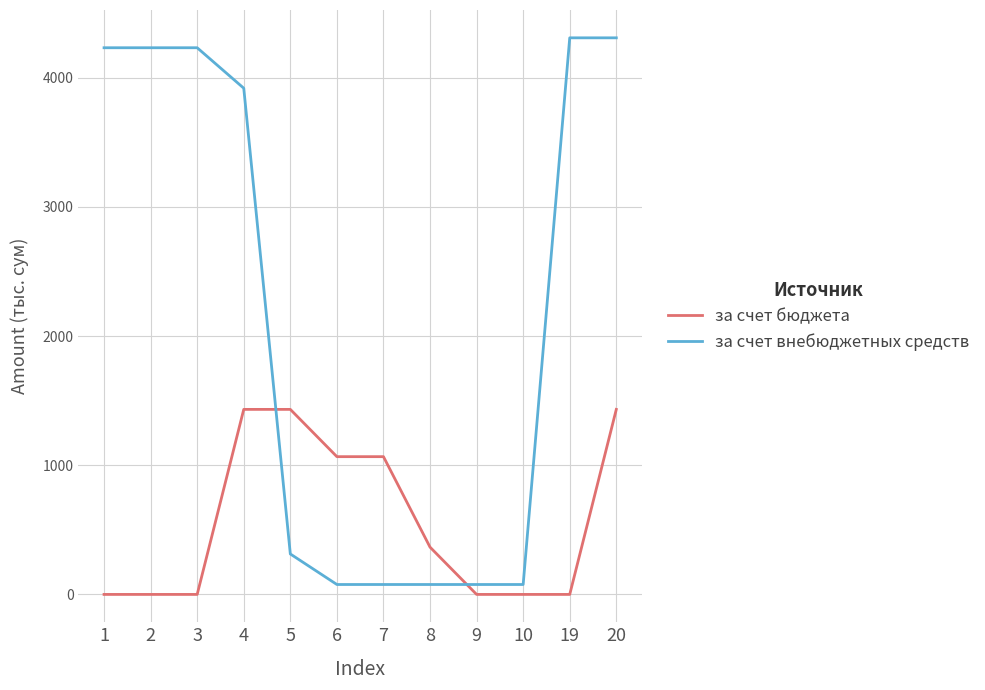

What is the difference between the maximum and minimum values in the за счет внебюджетных средств series?

4232.2